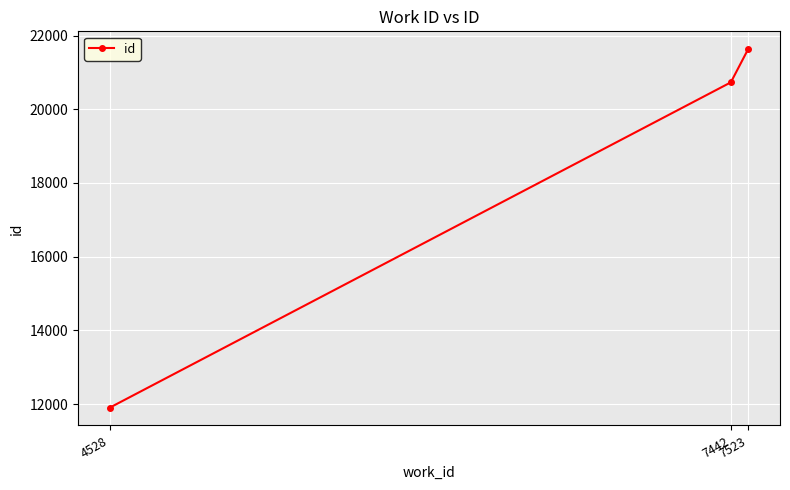

What is the change in value from 7442 to 7523?

+898